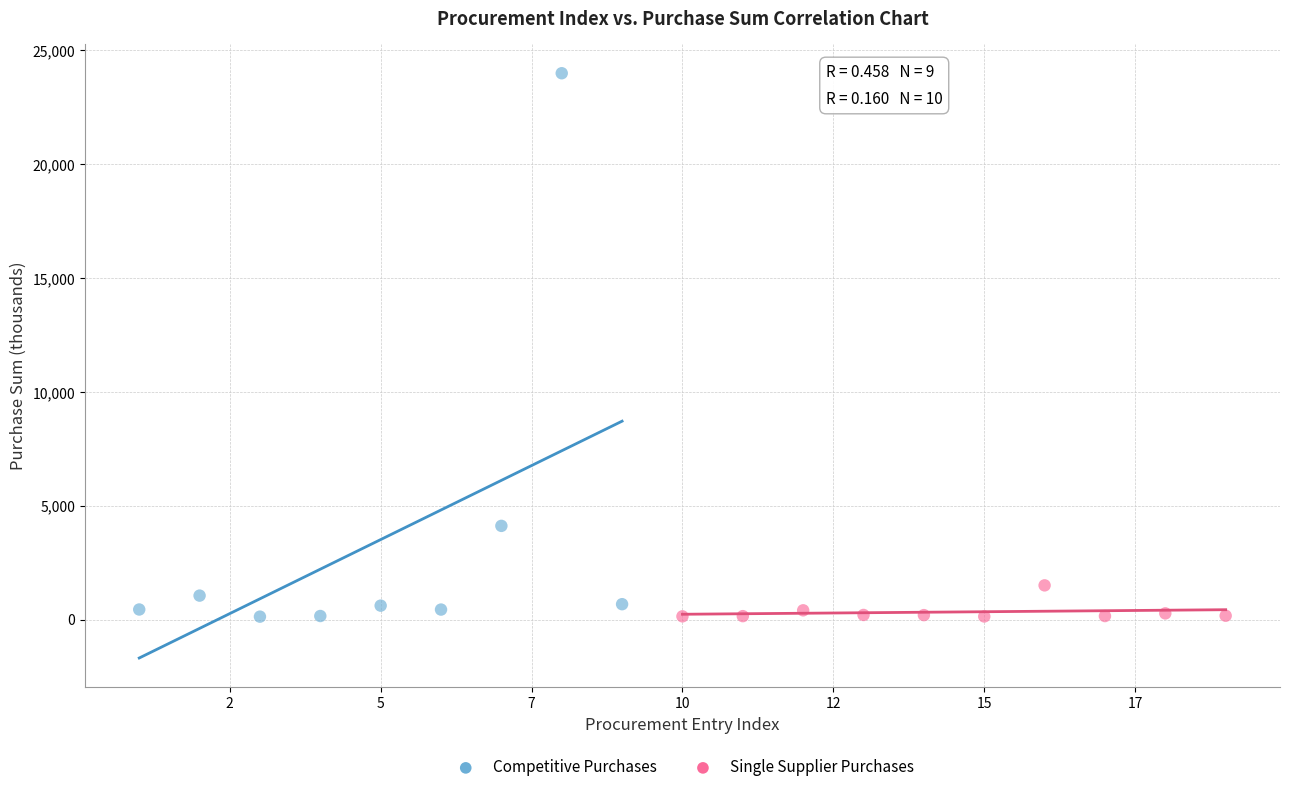

Which series reaches the maximum Y coordinate?

Competitive Purchases